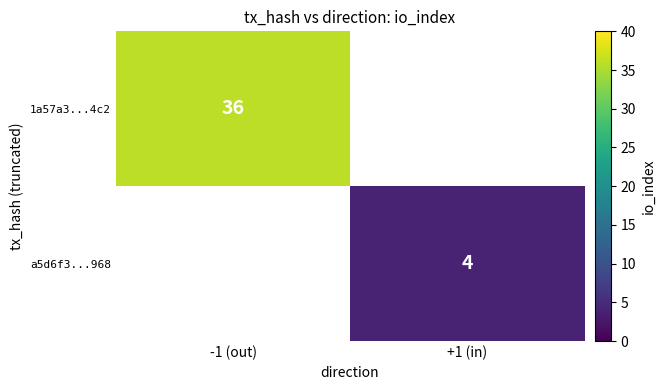

At how many categories does at least one series exceed 28?

1